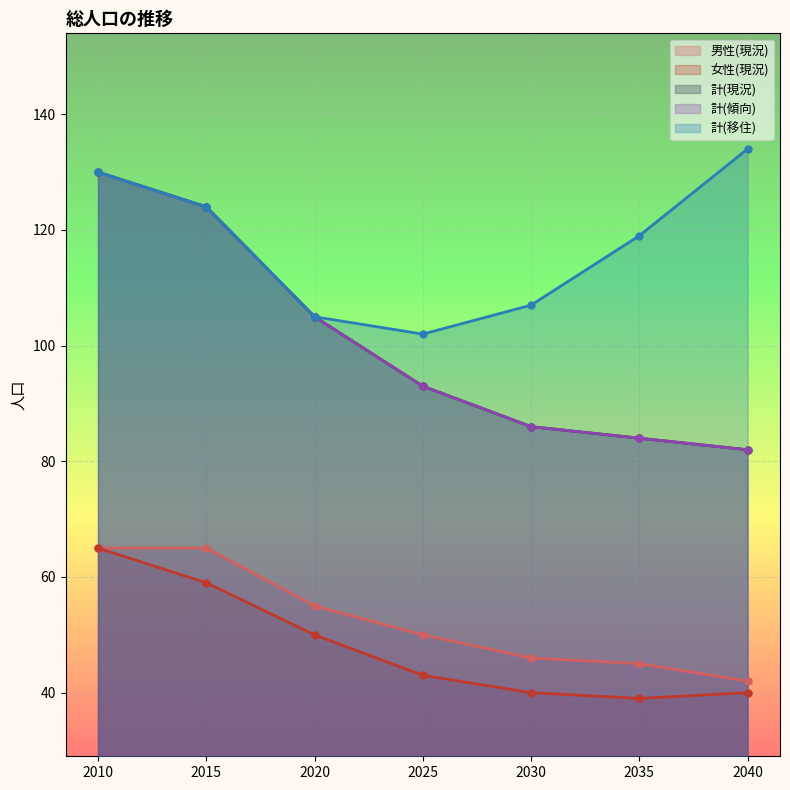

Which category has the lowest value in the 計(傾向) series?

2040